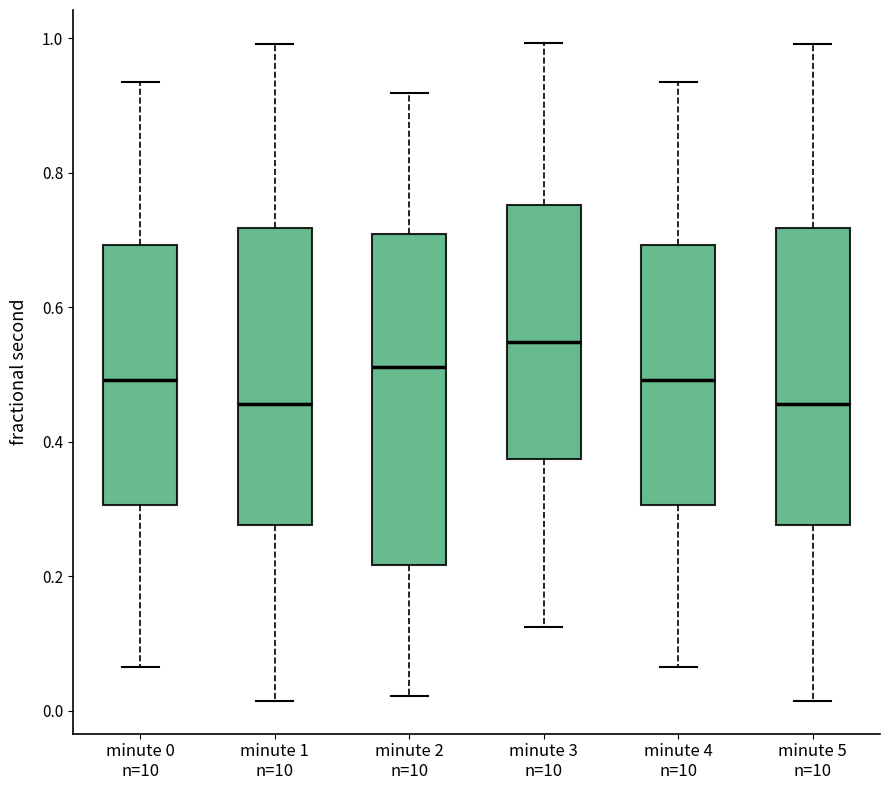

Where does the median line of the box for minute 5 n=10 sit on the y-axis? The values are not printed on the chart, so give them approximately, as read against the axis.

0.46